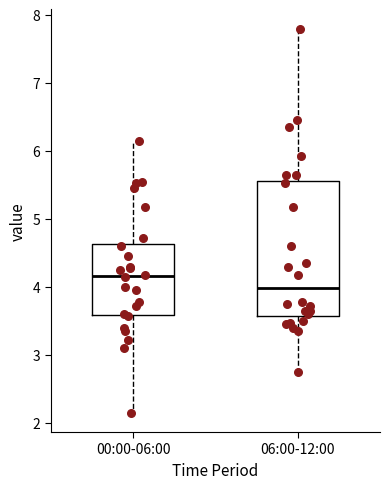

Reading left to right, transcribe this box plot: for each box, give where its median line is, the range the box spans, and where its two whiskers end, as read against the y-axis. The values are not printed on the chart, so give them approximately, as read against the axis.

00:00-06:00: median 4.2, box 3.6 to 4.6, whiskers 2.2 to 6.2
06:00-12:00: median 4.0, box 3.6 to 5.6, whiskers 2.8 to 7.8